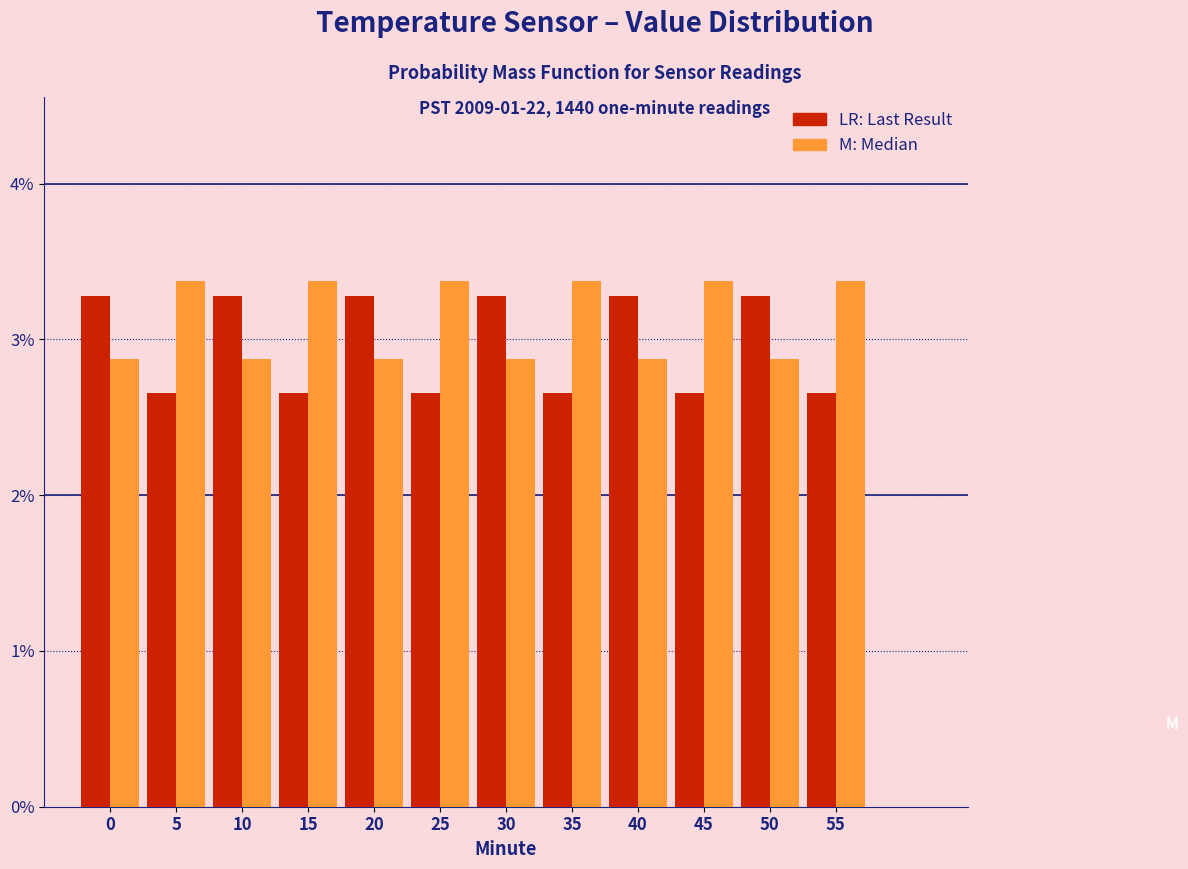

Does the chart contain stacked bars?

No